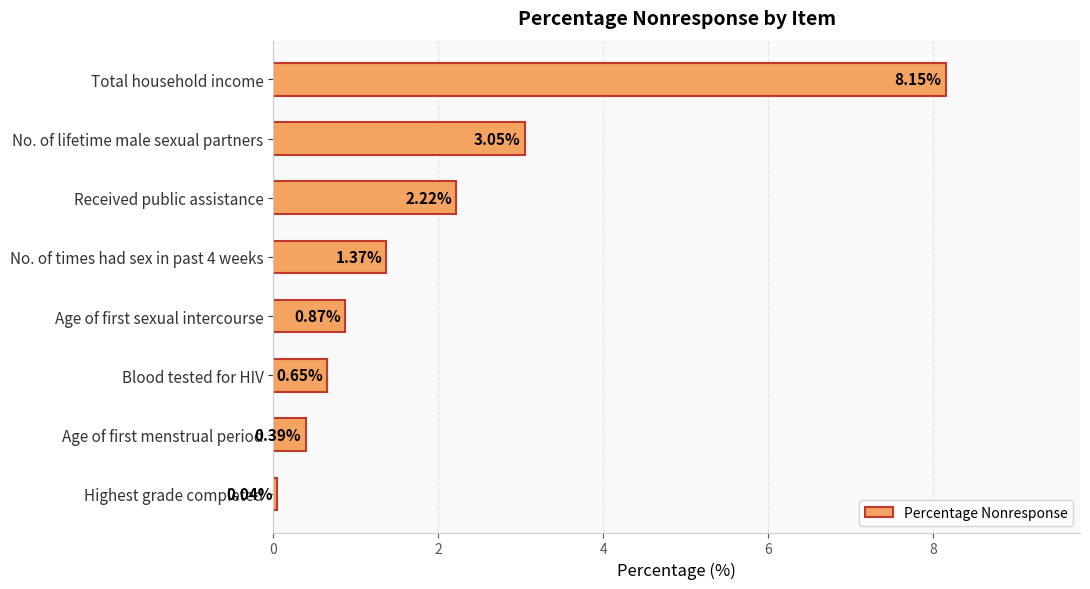

How many bars are there in total?

8